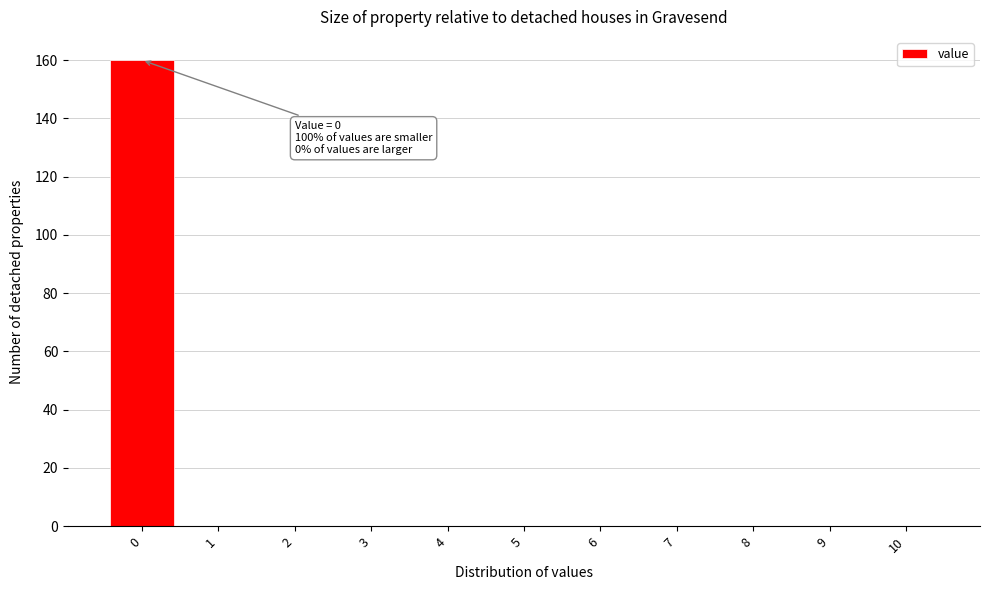

Over which range of the x-axis is the bar tallest?

-0.5 to 0.5